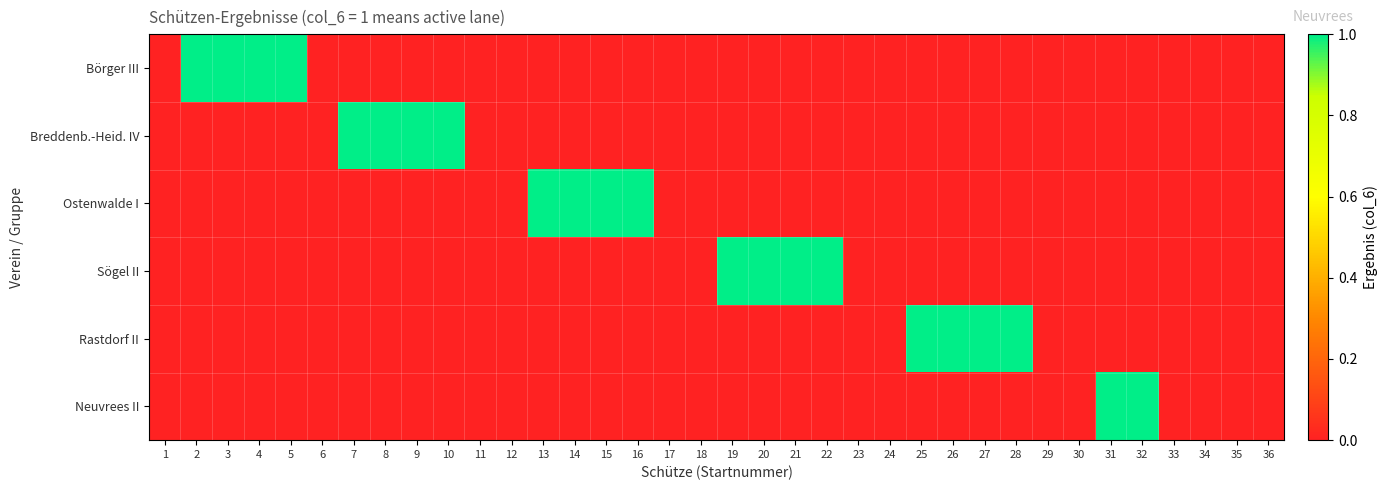

Reading right to left, transcribe all the data shown in this chart.

Börger III: 36=0	35=0	34=0	33=0	32=0	31=0	30=0	29=0	28=0	27=0	26=0	25=0	24=0	23=0	22=0	21=0	20=0	19=0	18=0	17=0	16=0	15=0	14=0	13=0	12=0	11=0	10=0	9=0	8=0	7=0	6=0	5=1	4=1	3=1	2=1	1=0
Breddenb.-Heid. IV: 36=0	35=0	34=0	33=0	32=0	31=0	30=0	29=0	28=0	27=0	26=0	25=0	24=0	23=0	22=0	21=0	20=0	19=0	18=0	17=0	16=0	15=0	14=0	13=0	12=0	11=0	10=1	9=1	8=1	7=1	6=0	5=0	4=0	3=0	2=0	1=0
Ostenwalde I: 36=0	35=0	34=0	33=0	32=0	31=0	30=0	29=0	28=0	27=0	26=0	25=0	24=0	23=0	22=0	21=0	20=0	19=0	18=0	17=0	16=1	15=1	14=1	13=1	12=0	11=0	10=0	9=0	8=0	7=0	6=0	5=0	4=0	3=0	2=0	1=0
Sögel II: 36=0	35=0	34=0	33=0	32=0	31=0	30=0	29=0	28=0	27=0	26=0	25=0	24=0	23=0	22=1	21=1	20=1	19=1	18=0	17=0	16=0	15=0	14=0	13=0	12=0	11=0	10=0	9=0	8=0	7=0	6=0	5=0	4=0	3=0	2=0	1=0
Rastdorf II: 36=0	35=0	34=0	33=0	32=0	31=0	30=0	29=0	28=1	27=1	26=1	25=1	24=0	23=0	22=0	21=0	20=0	19=0	18=0	17=0	16=0	15=0	14=0	13=0	12=0	11=0	10=0	9=0	8=0	7=0	6=0	5=0	4=0	3=0	2=0	1=0
Neuvrees II: 36=0	35=0	34=0	33=0	32=1	31=1	30=0	29=0	28=0	27=0	26=0	25=0	24=0	23=0	22=0	21=0	20=0	19=0	18=0	17=0	16=0	15=0	14=0	13=0	12=0	11=0	10=0	9=0	8=0	7=0	6=0	5=0	4=0	3=0	2=0	1=0